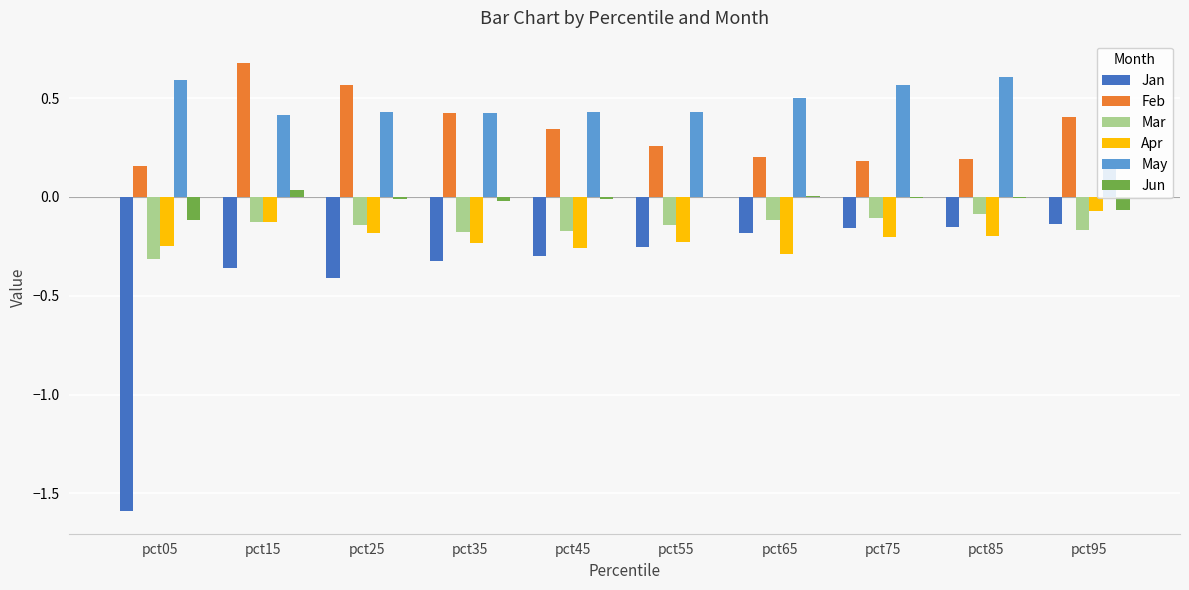

Does the chart contain stacked bars?

No